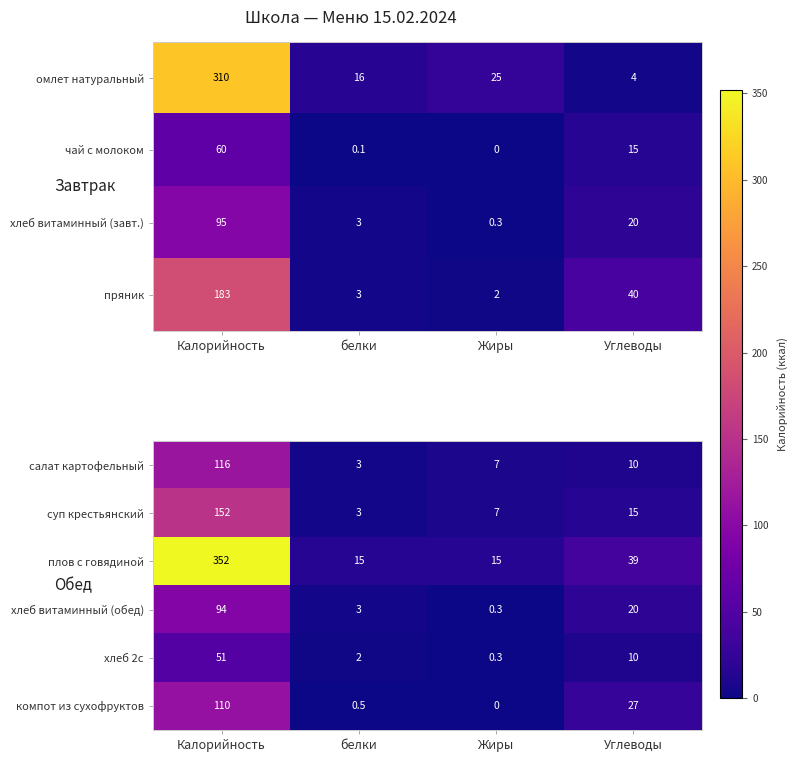

Where does the хлеб витаминный (обед) series first go above 20?

Калорийность